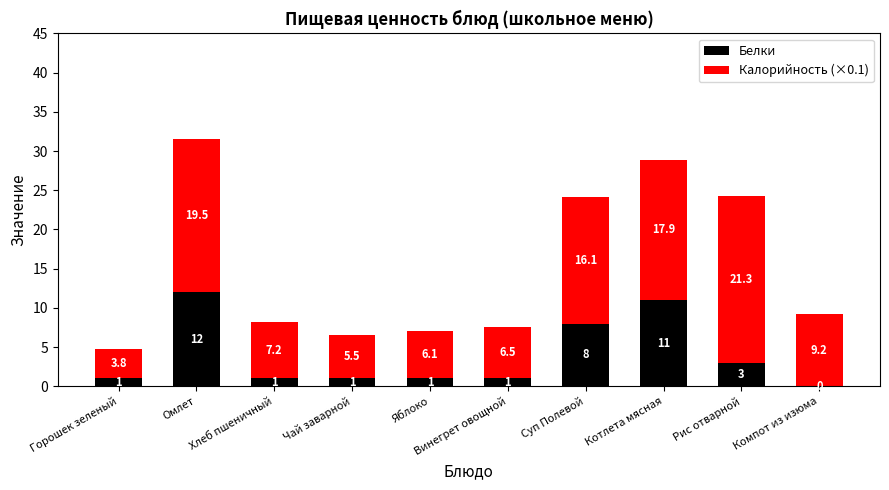

At which category is the sum across all series the highest?

Омлет